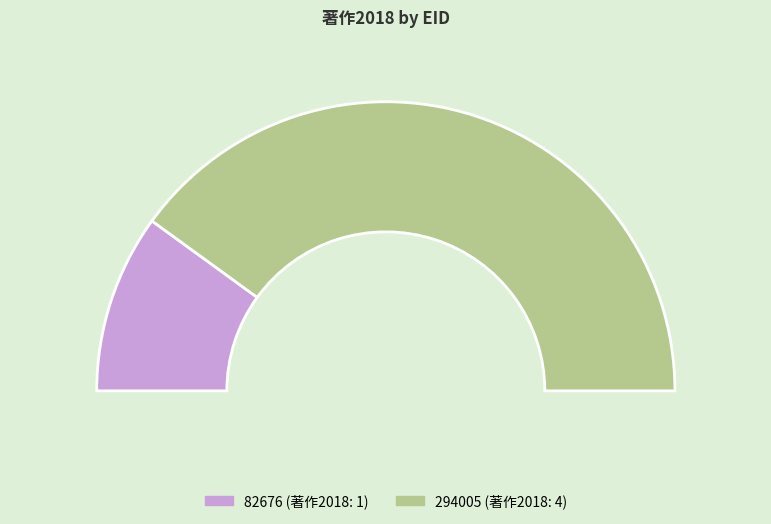

What percentage do 82676 and 294005 together represent?

100.0%